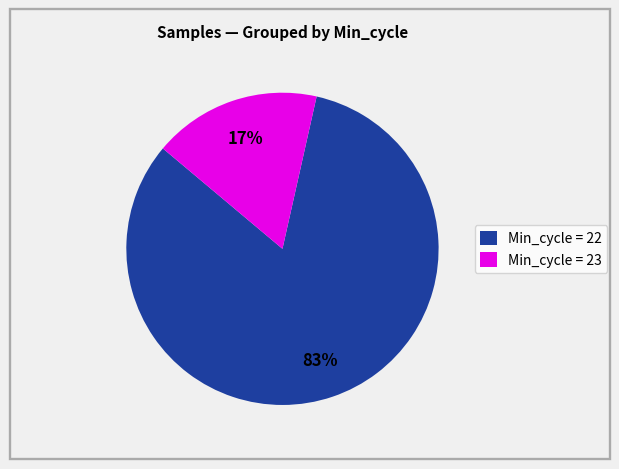

Do Min_cycle = 23 and Min_cycle = 22 together represent more than half of the pie?

Yes